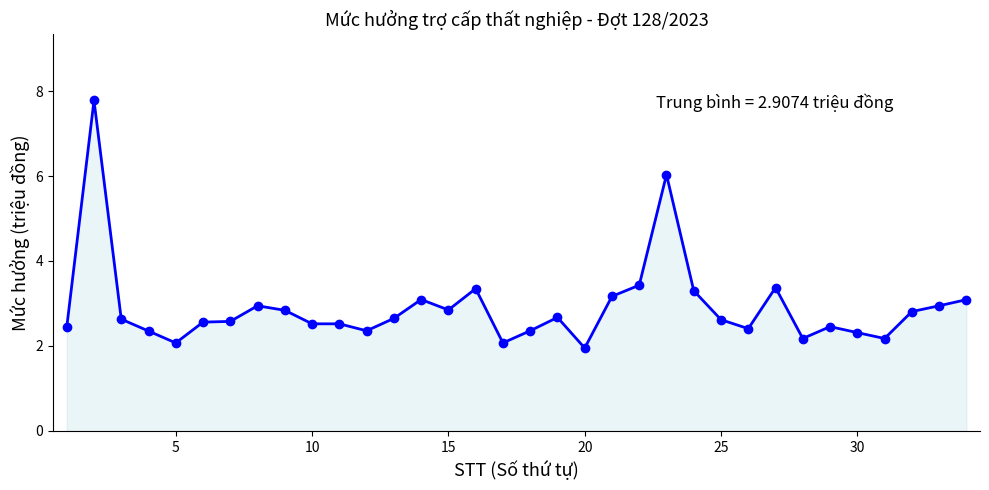

What is the difference between the maximum and second lowest values?

5.7